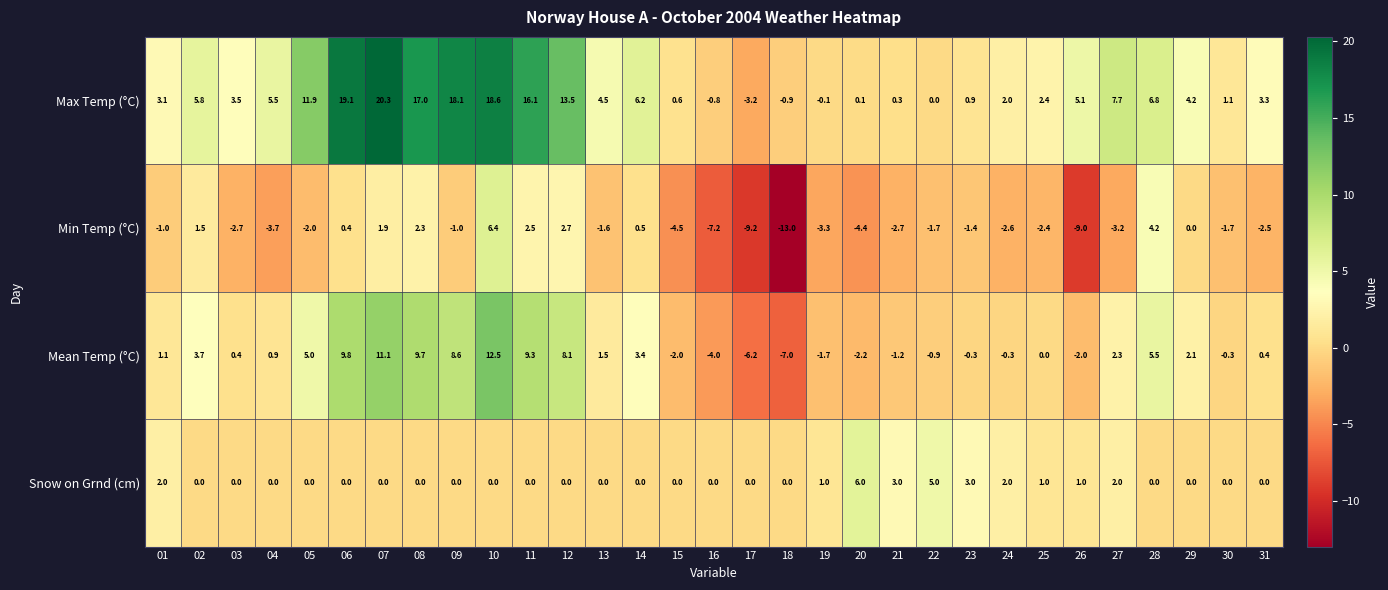

Rank the series by their average value, from highest to lowest.

Max Temp (°C), Mean Temp (°C), Snow on Grnd (cm), Min Temp (°C)